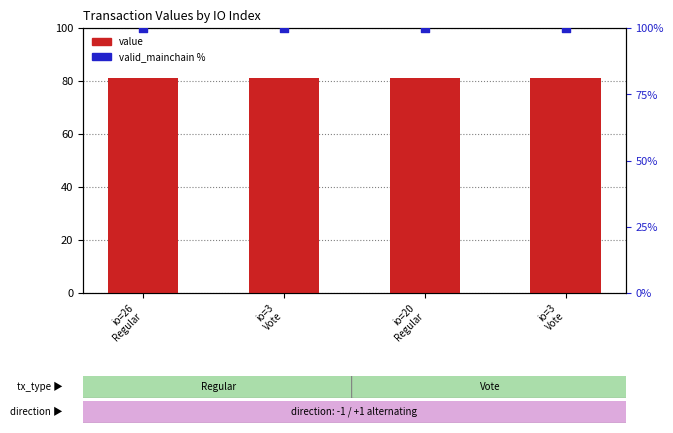

At how many categories does at least one series exceed 94?

4